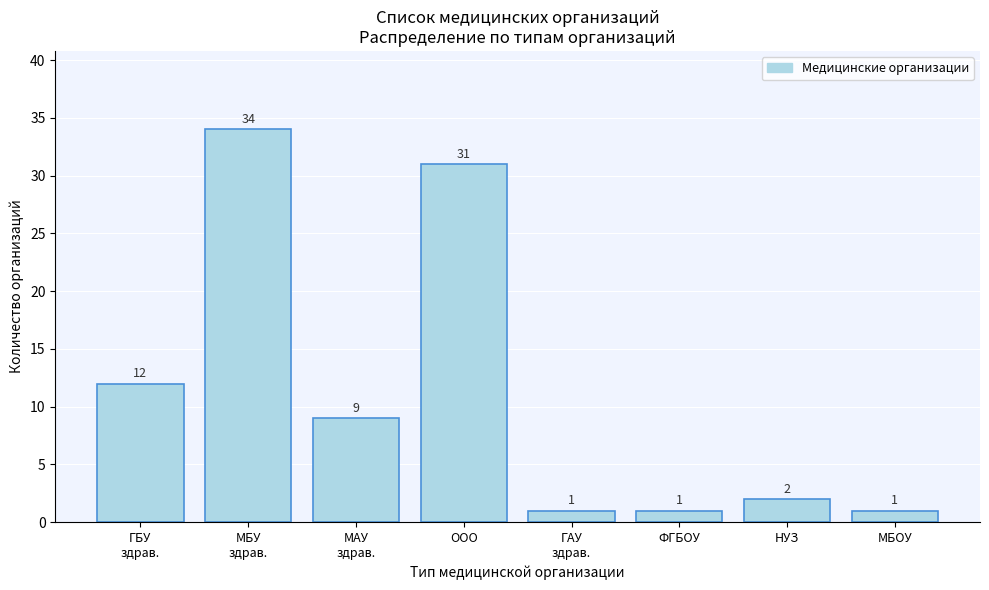

Reading left to right, extract all data points from this chart.

12	34	9	31	1	1	2	1